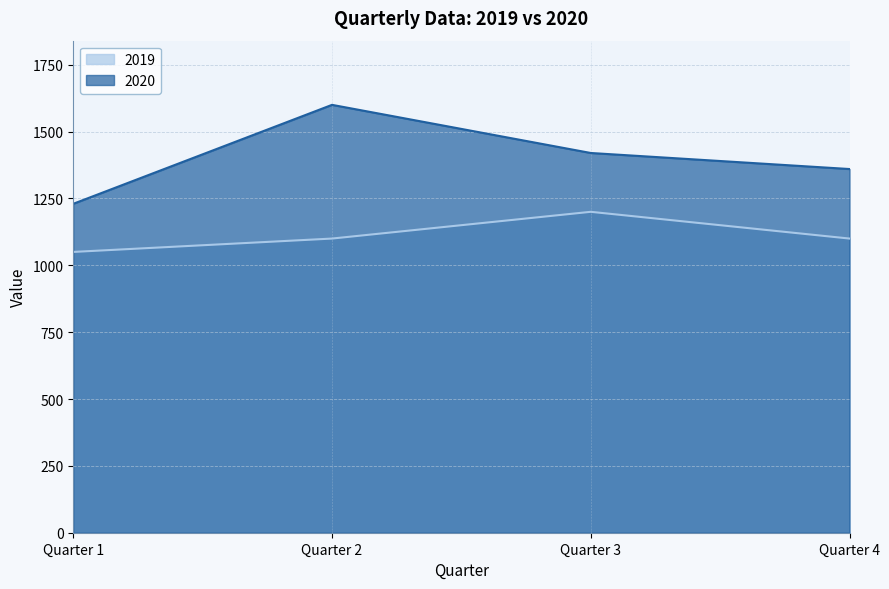

Which has a higher value, Quarter 4 or Quarter 2?

Quarter 4